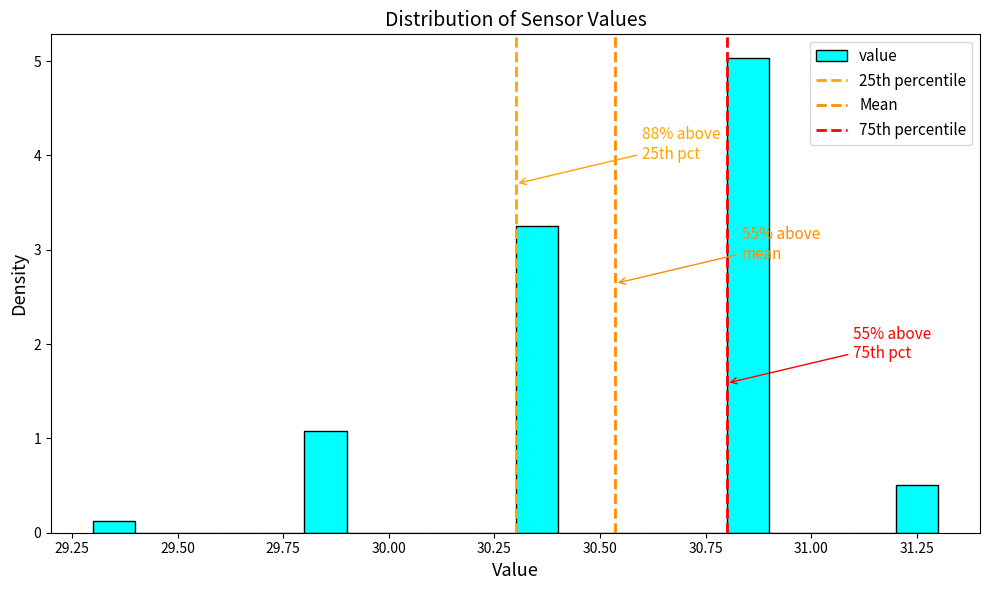

Read against the x-axis, roughly where is the centre of the tallest bar?

30.85